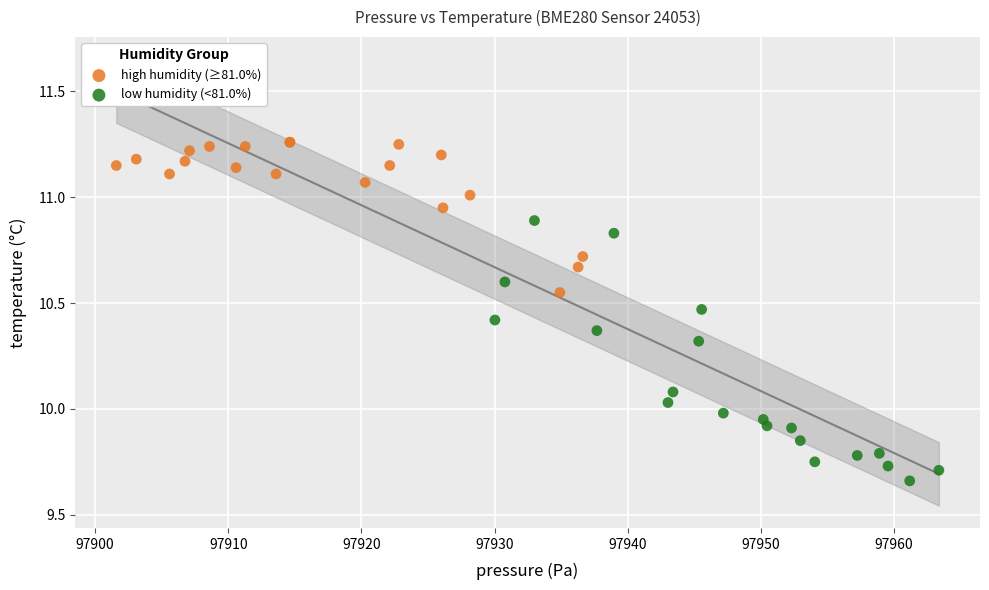

Which series reaches the minimum Y coordinate?

low humidity (<81.0%)